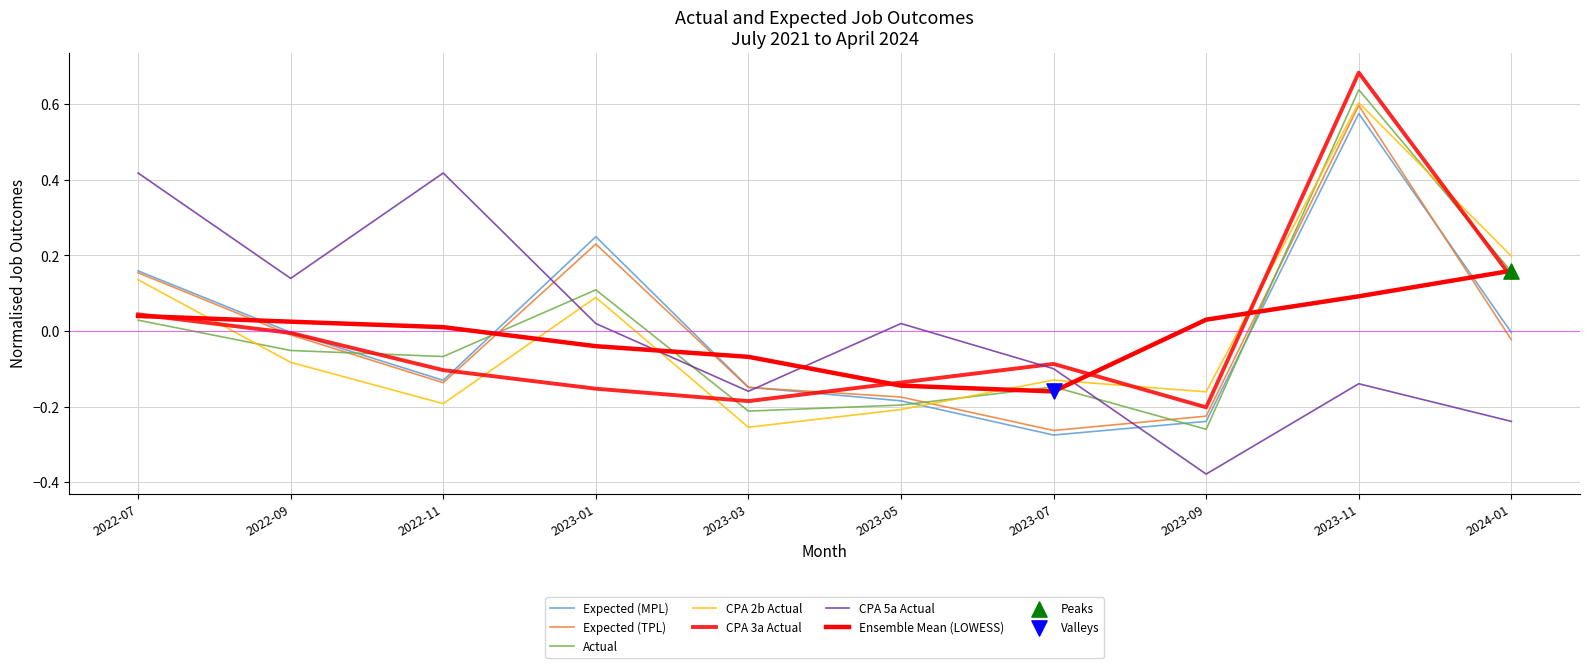

What is the total value across all series at 2023-05?

-0.9